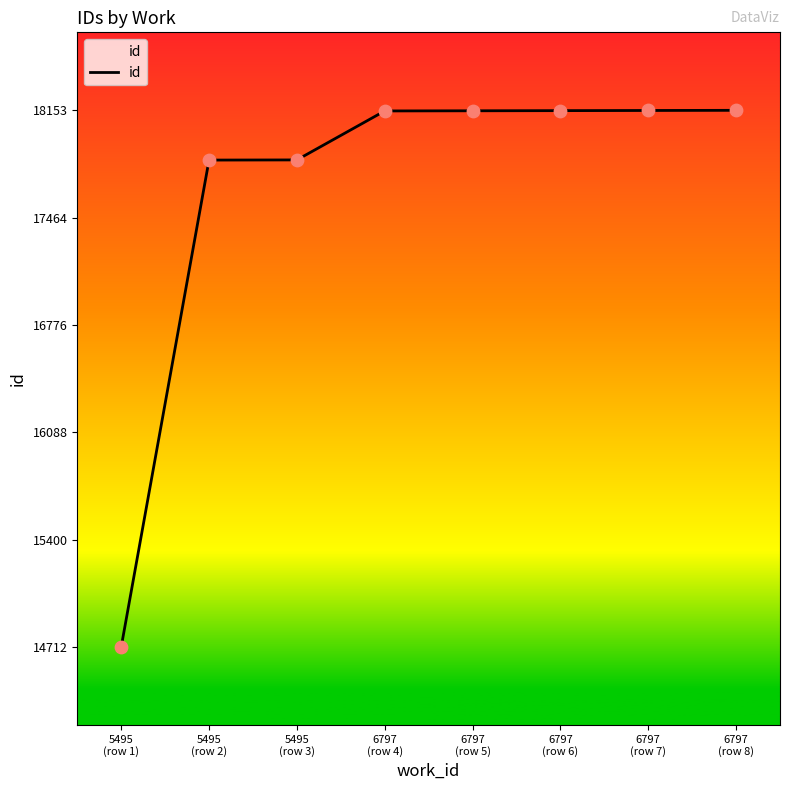

Which has a higher value, 5495
(row 3) or 5495
(row 1)?

5495
(row 3)